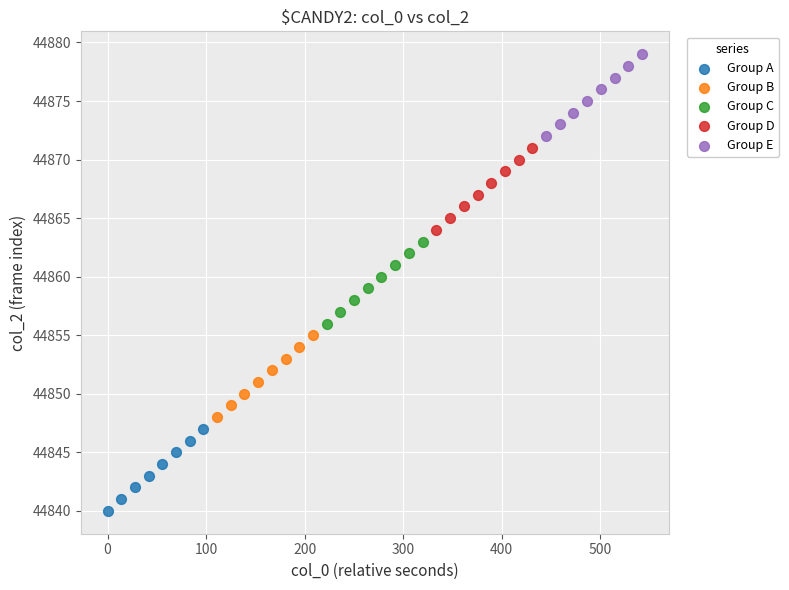

What are all the series names shown in the legend?

Group A, Group B, Group C, Group D, Group E